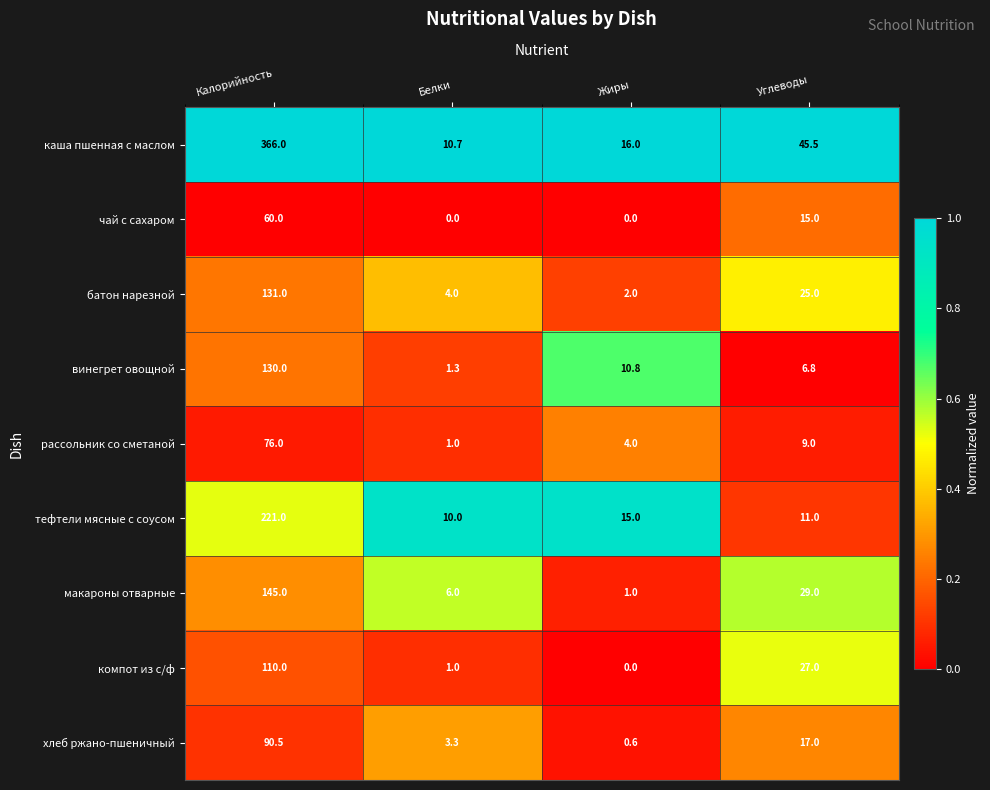

The value of каша пшенная с маслом at Углеводы is 71.3. True or false?

False